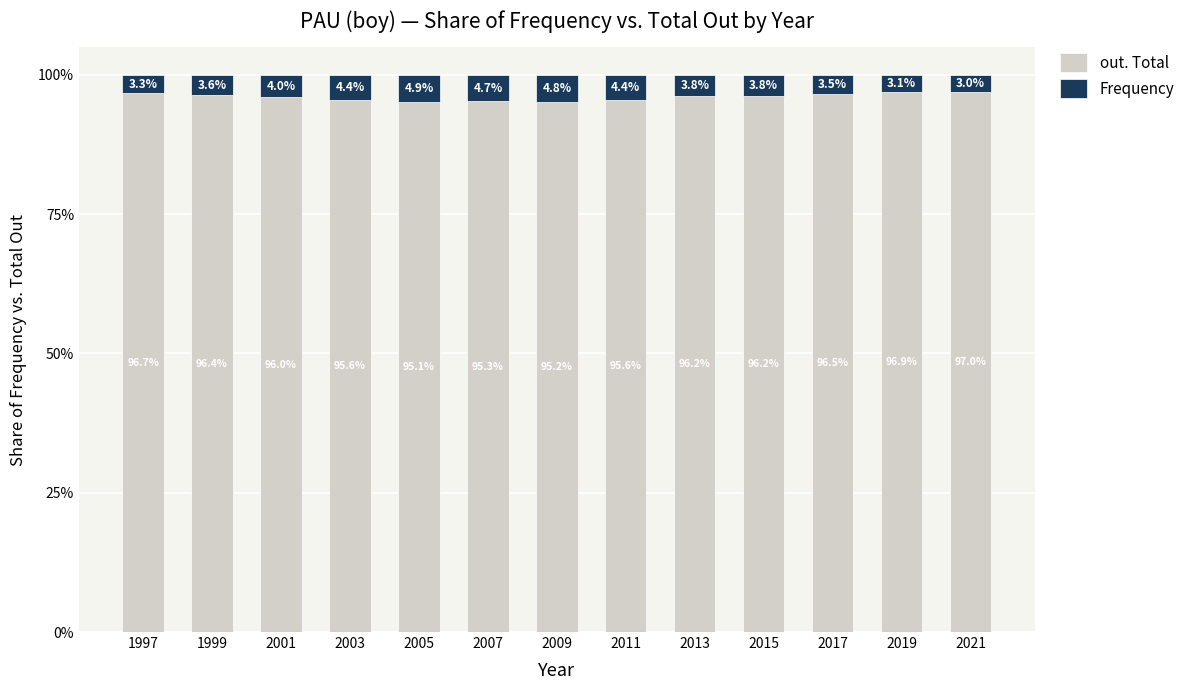

The out. Total series shows 96.2 at 2015. True or false?

True